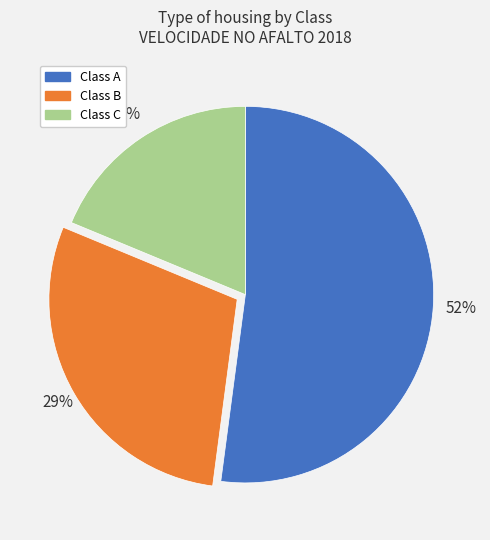

To the nearest percent, what is the average slice percentage?

33%